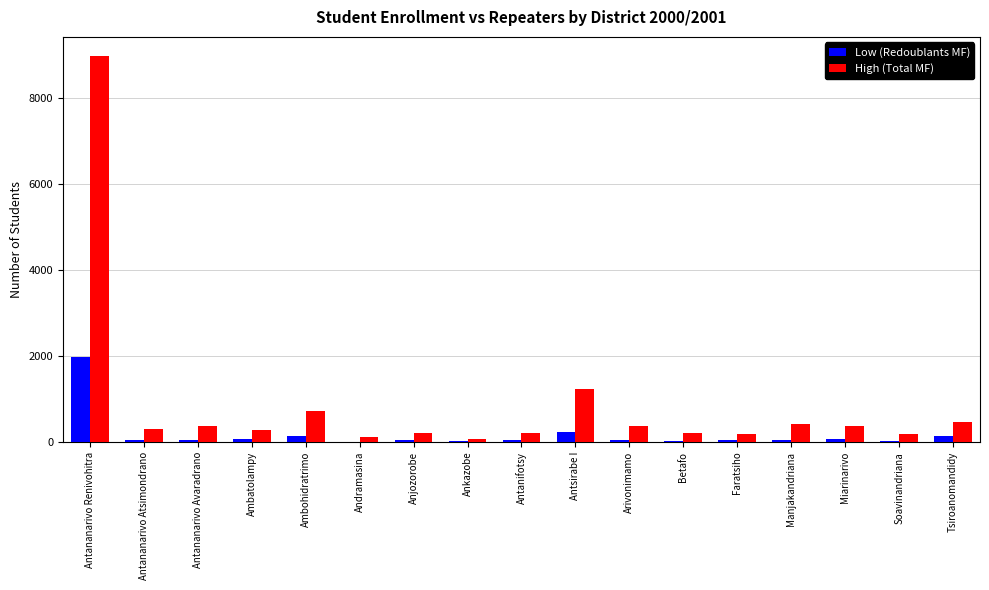

Where does the Low (Redoublants MF) series first go above 50?

Antananarivo Renivohitra